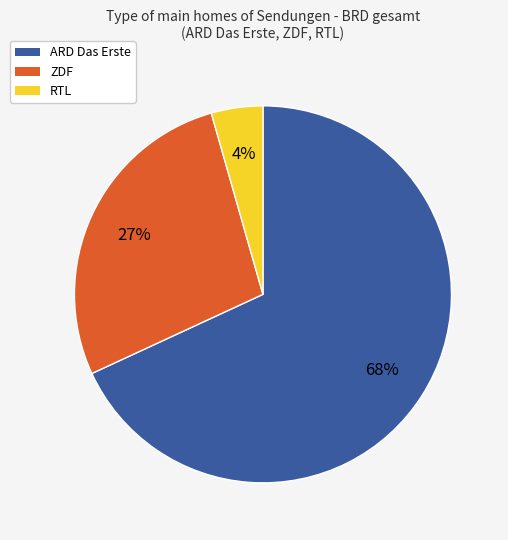

To the nearest percent, what is the difference between the ZDF and ARD Das Erste slice percentages?

41%